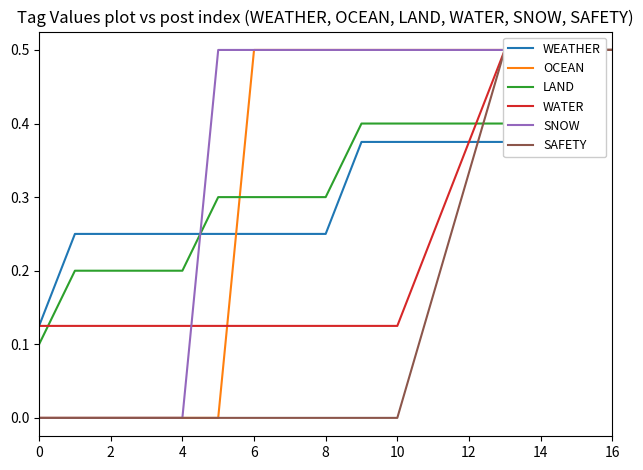

True or false: SNOW has more than 1 points higher than both neighbors.

False